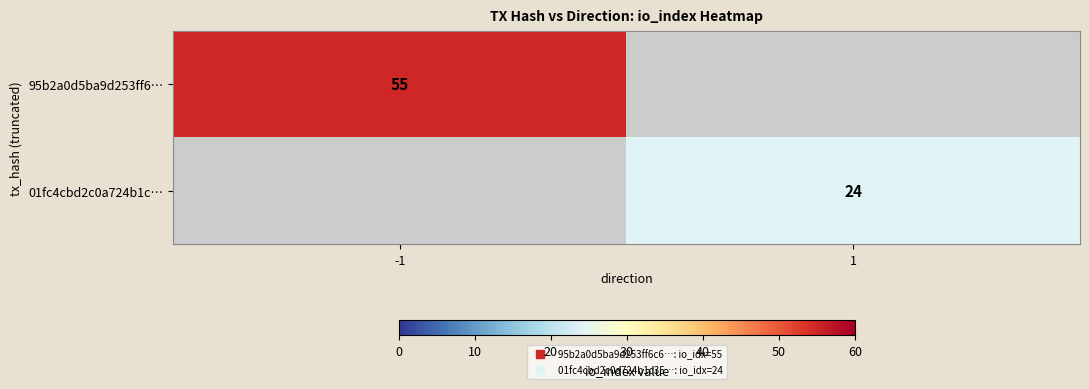

Count the number of data series in this chart.

2